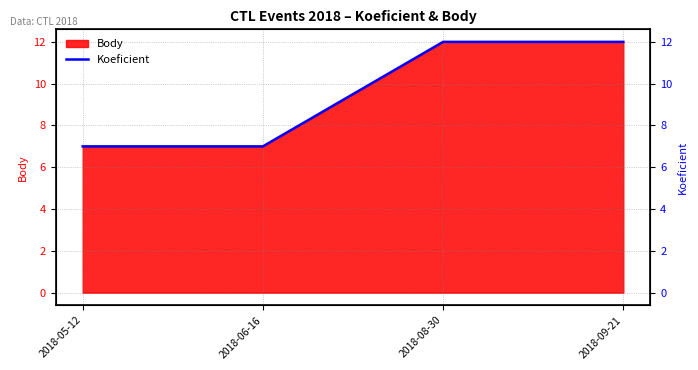

How many lines are shown in the chart?

1